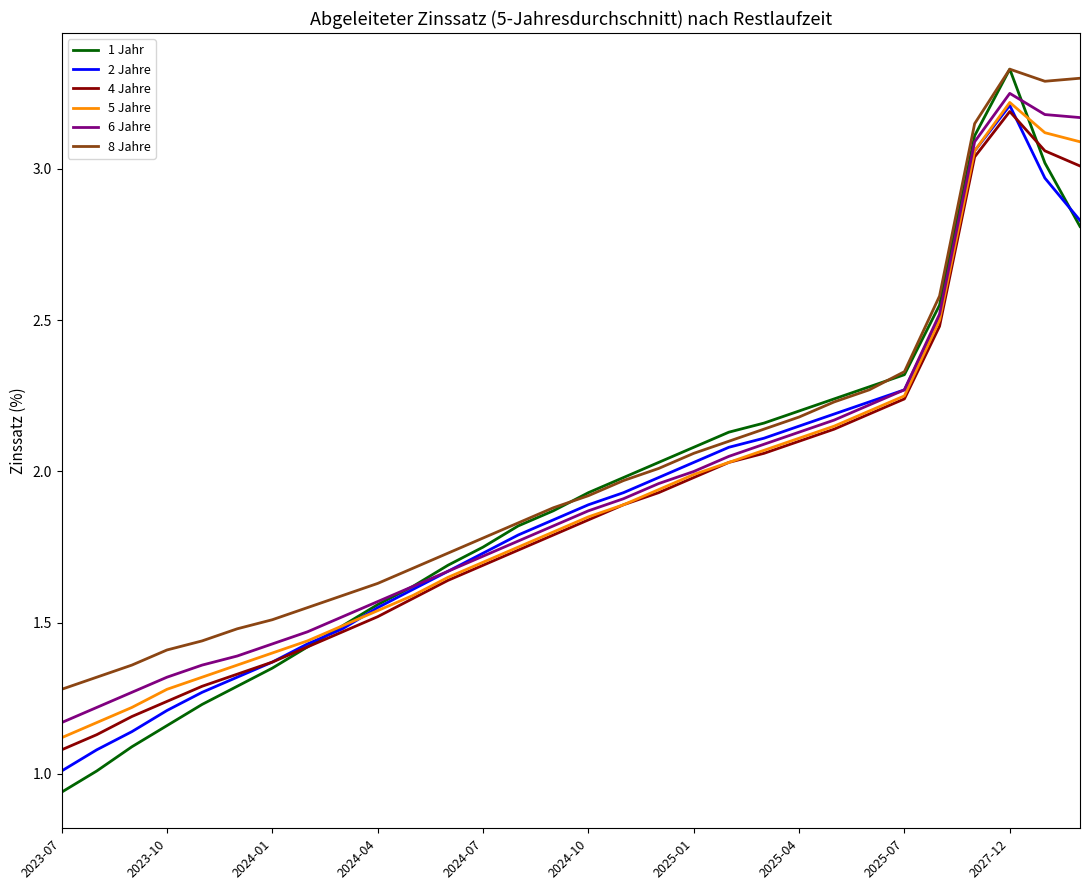

True or false: 5 Jahre and 8 Jahre intersect in this chart.

False